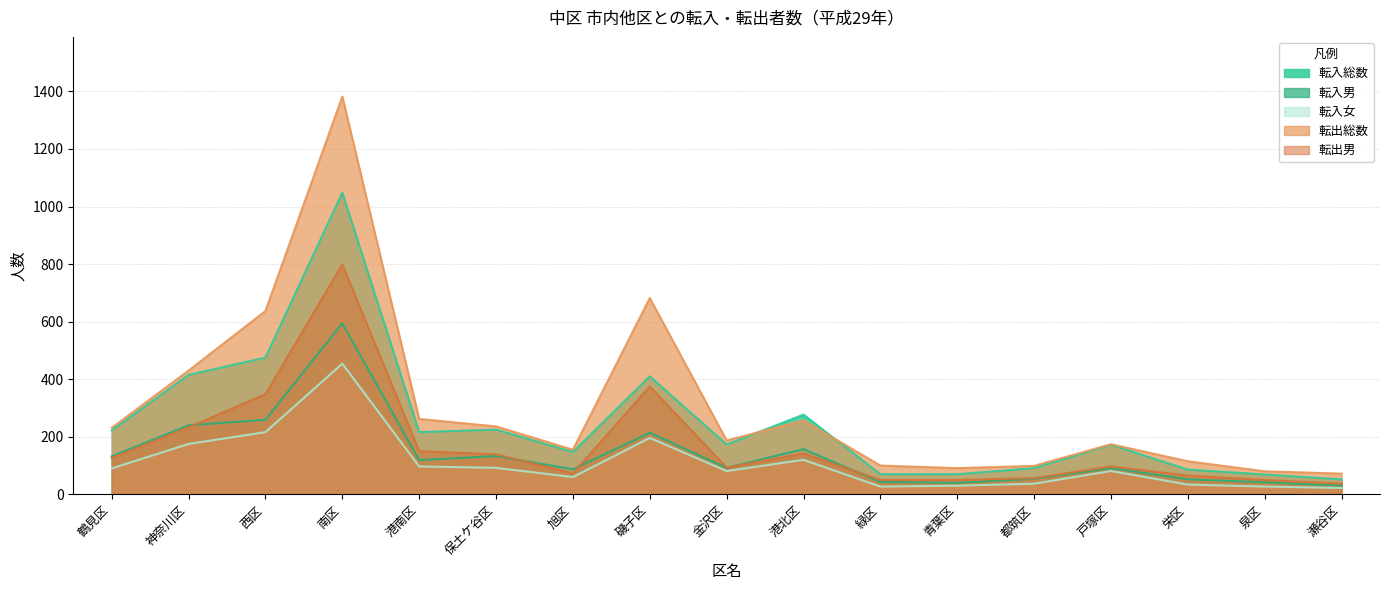

The value of 転入女 at 瀬谷区 is 22. True or false?

True